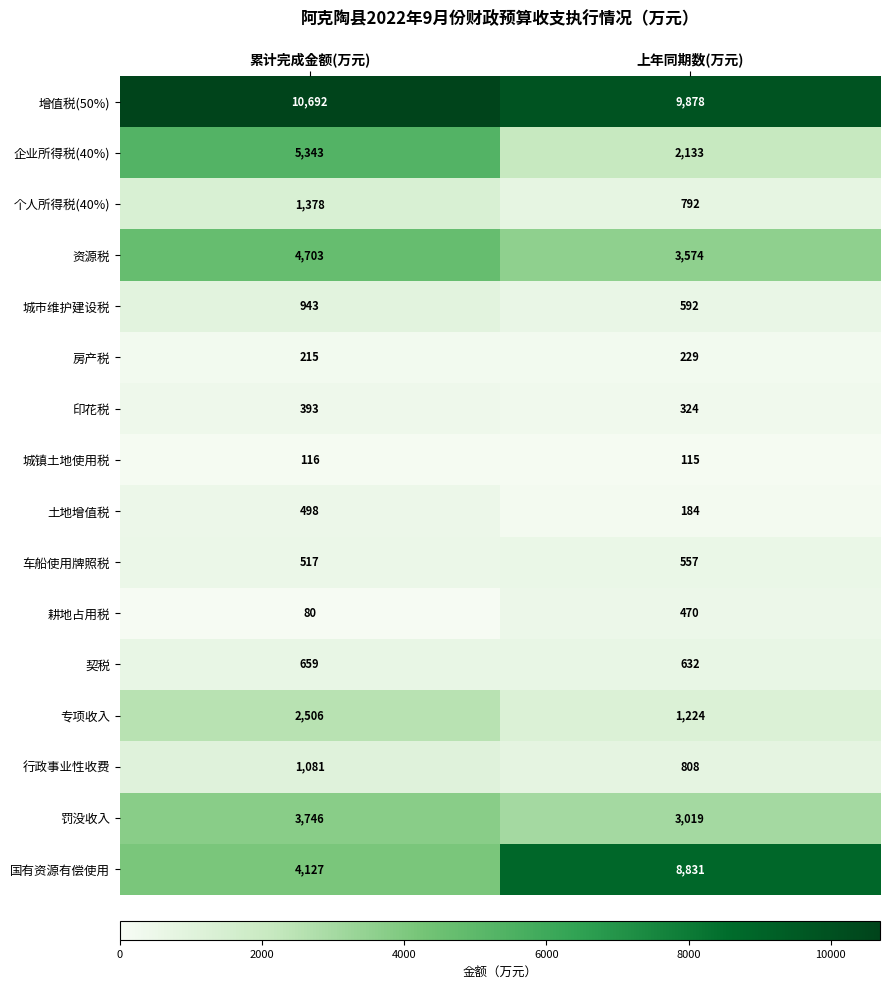

What is the difference between the maximum and minimum values in the 资源税 series?

1129